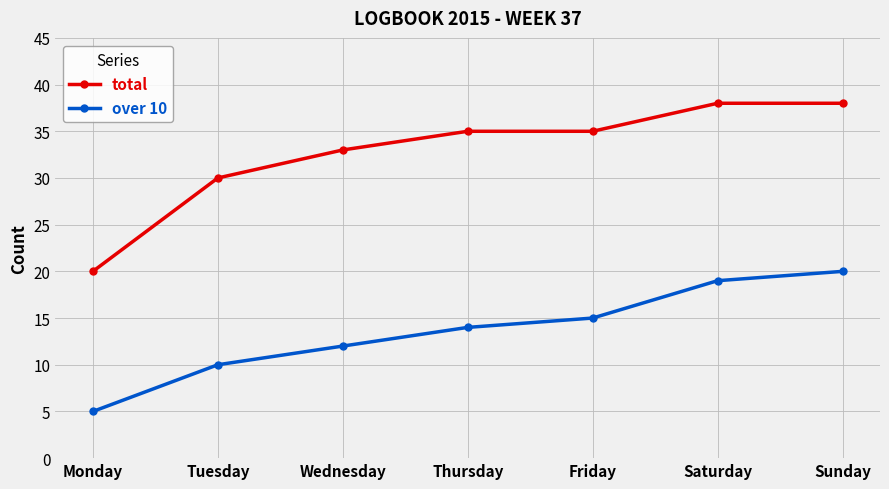

What is the total value across all series at Thursday?

49